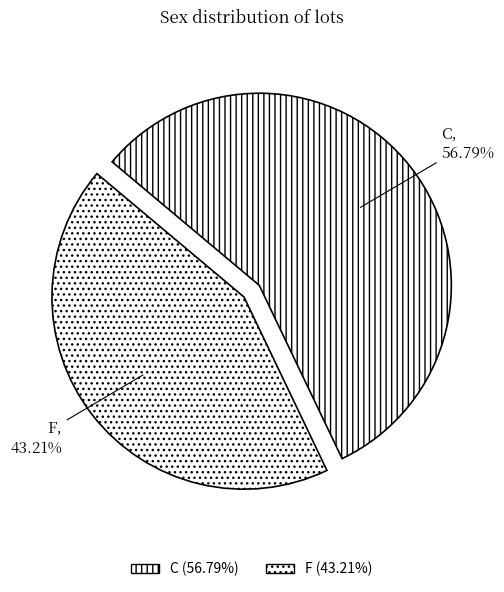

What is the ratio of the value at F to the value at C?

0.8